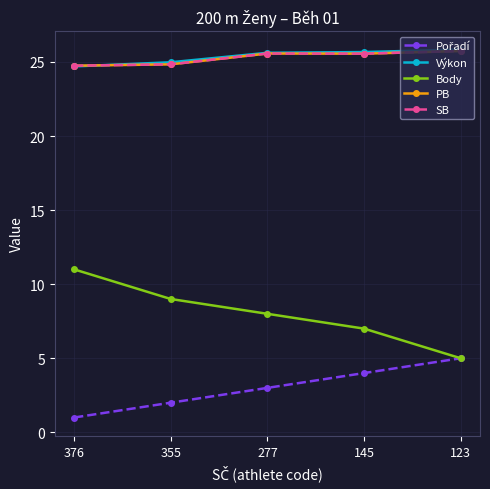

Which has a higher value, 355 or 123?

123